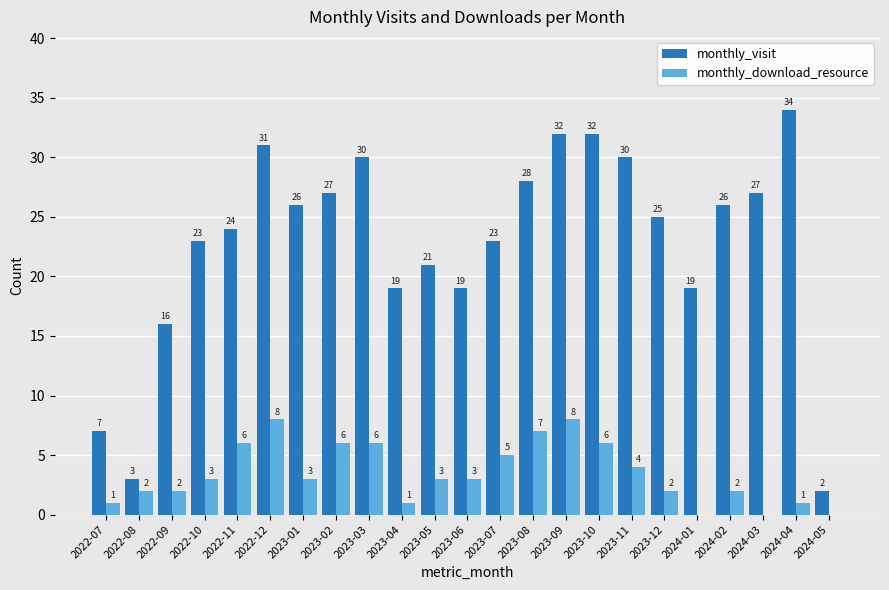

The value of monthly_download_resource at 2024-01 is 0. True or false?

True